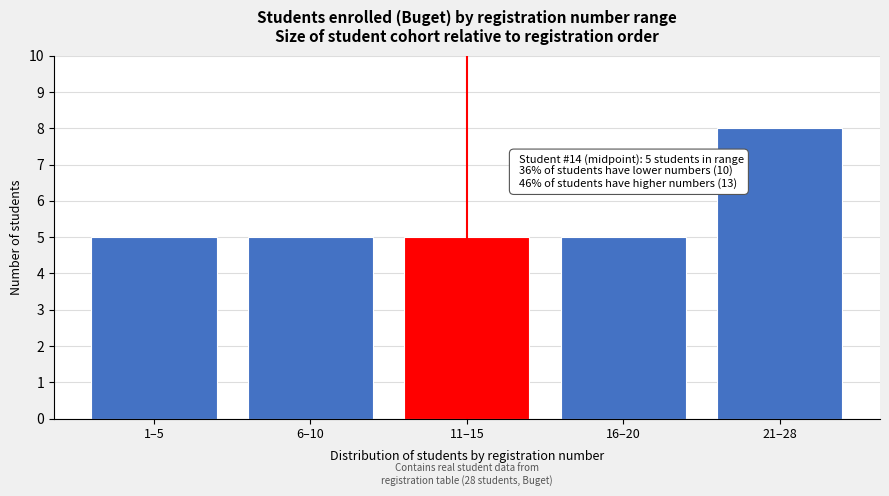

Reading left to right, extract all data points from this chart.

1–5=5	6–10=5	11–15=5	16–20=5	21–28=8